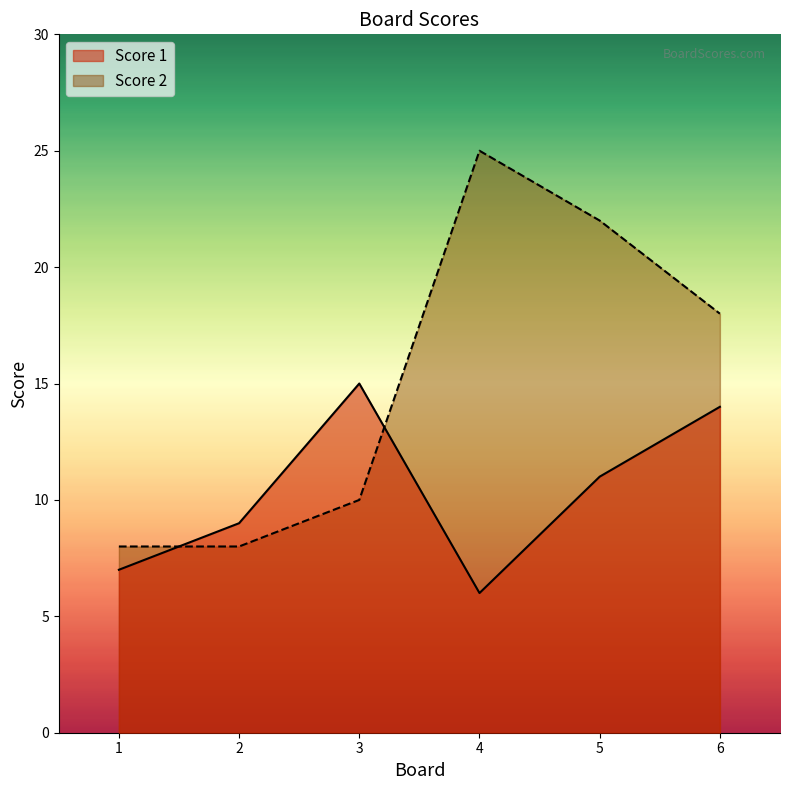

List the series in order of their peak value, lowest first.

Score 1, Score 2